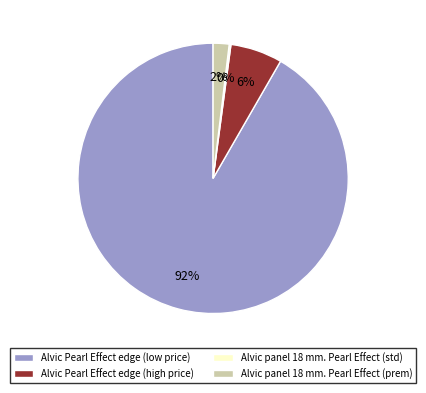

Is there a majority slice in this chart?

Yes